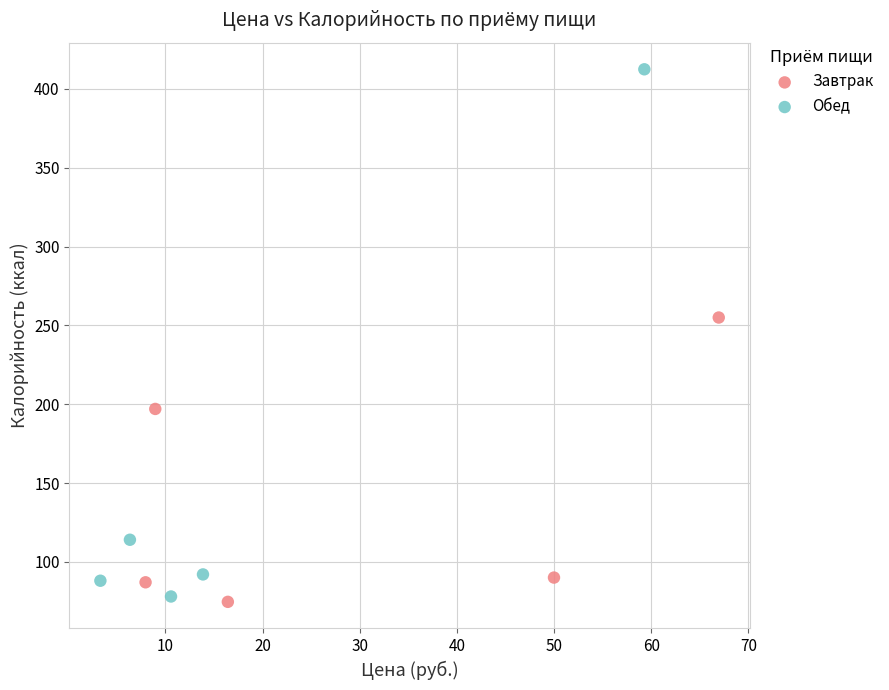

Which series reaches the maximum Y coordinate?

Обед